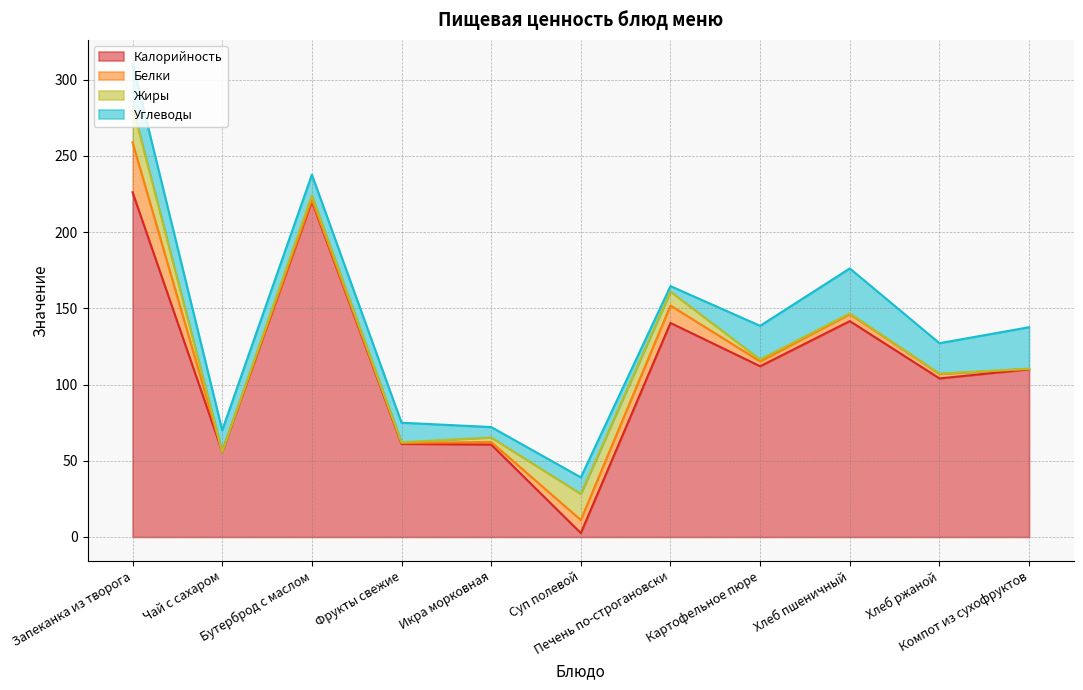

Is it true that Белки equals 2.9 at Хлеб пшеничный?

False